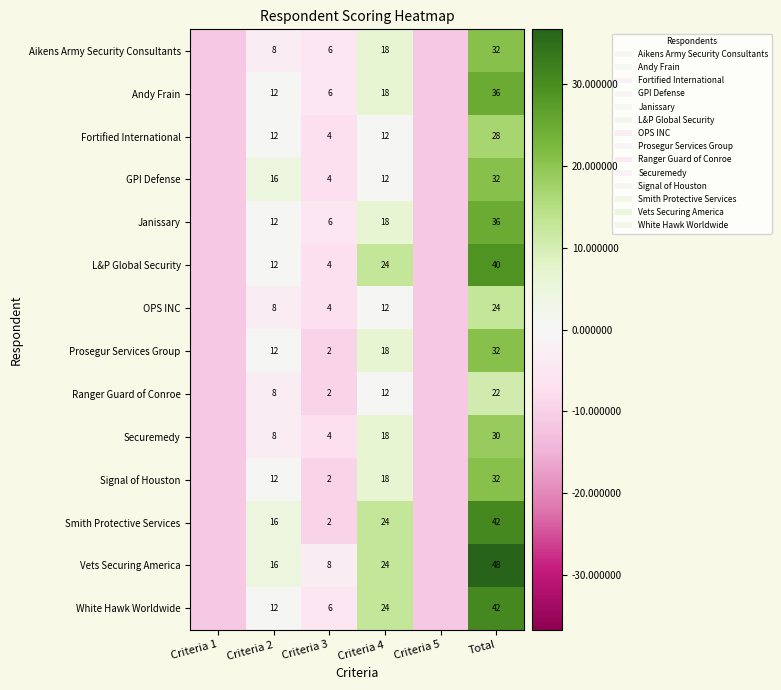

Which series changed the most between Criteria 4 and Total?

Vets Securing America